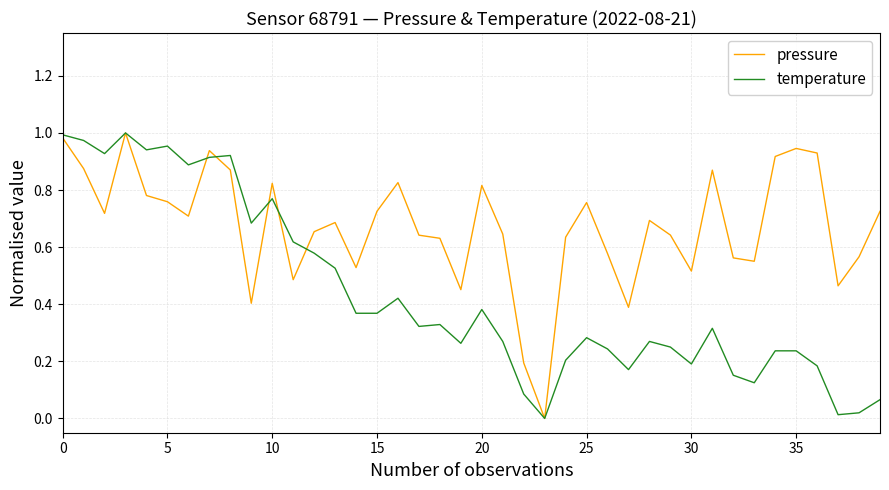

Which series has the largest total across all categories?

pressure